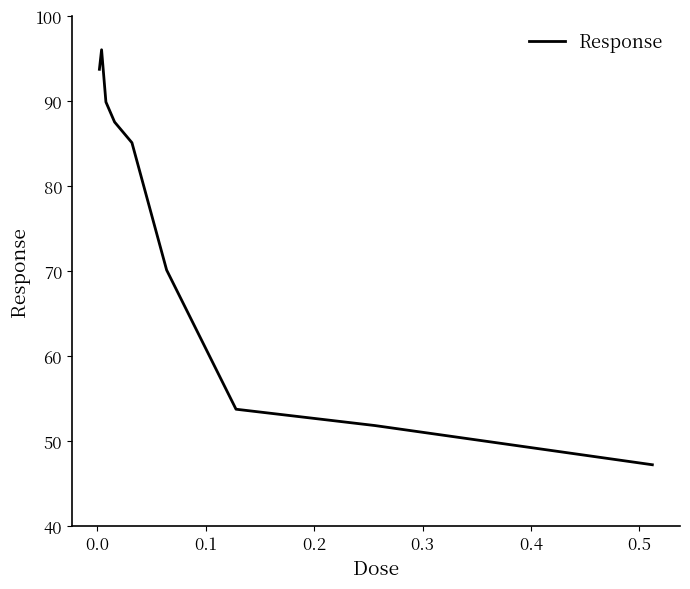

What is the minimum value shown in the chart?

47.2